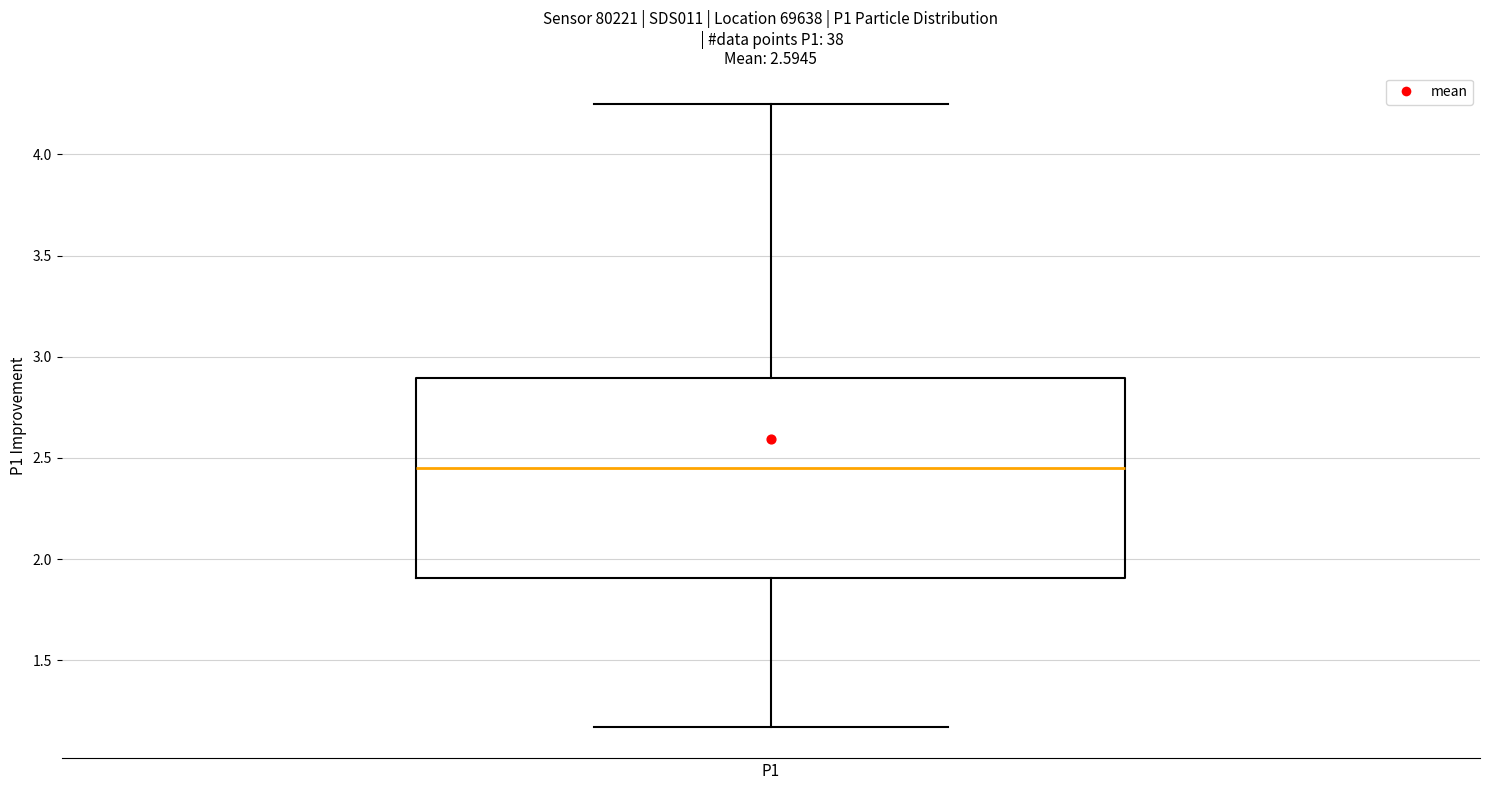

Read this box plot against the y-axis: the position of the median line, the range covered by the box, and the ends of both whiskers. The values are not printed on the chart, so give them approximately, as read against the axis.

median 2.45, box 1.90 to 2.90, whiskers 1.15 to 4.25